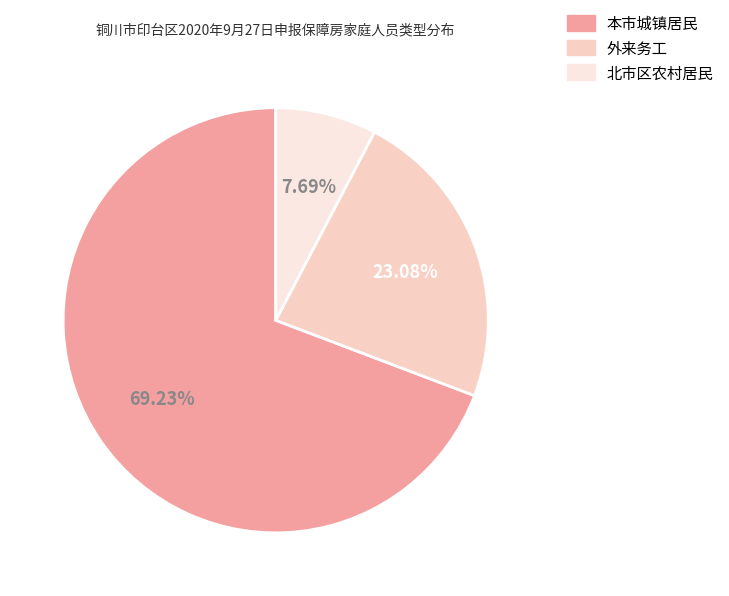

To the nearest percent, what is the difference between the largest and smallest slice percentages?

62%